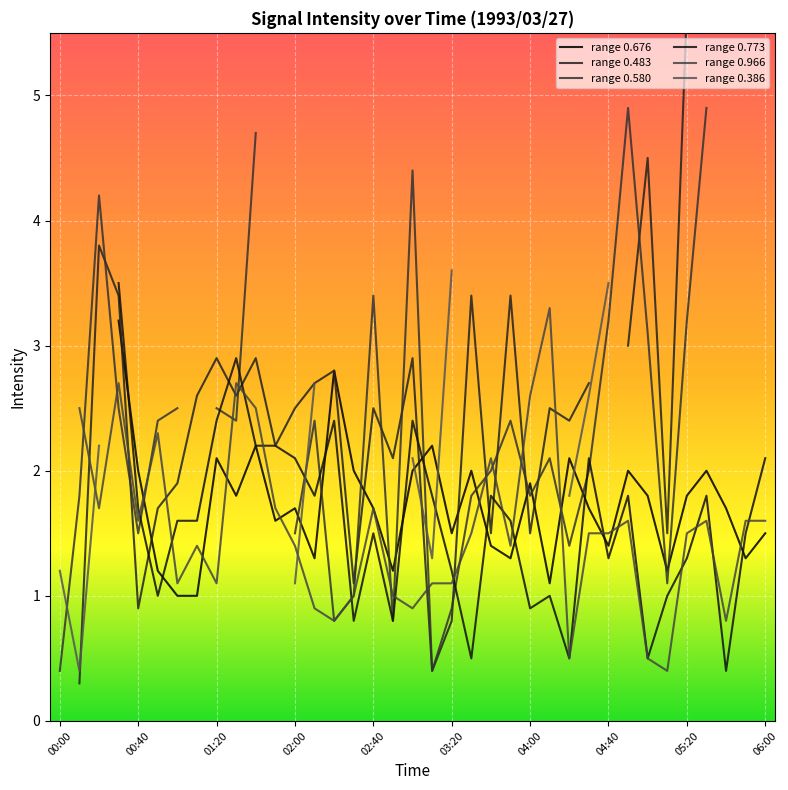

How many series are shown in this chart?

6